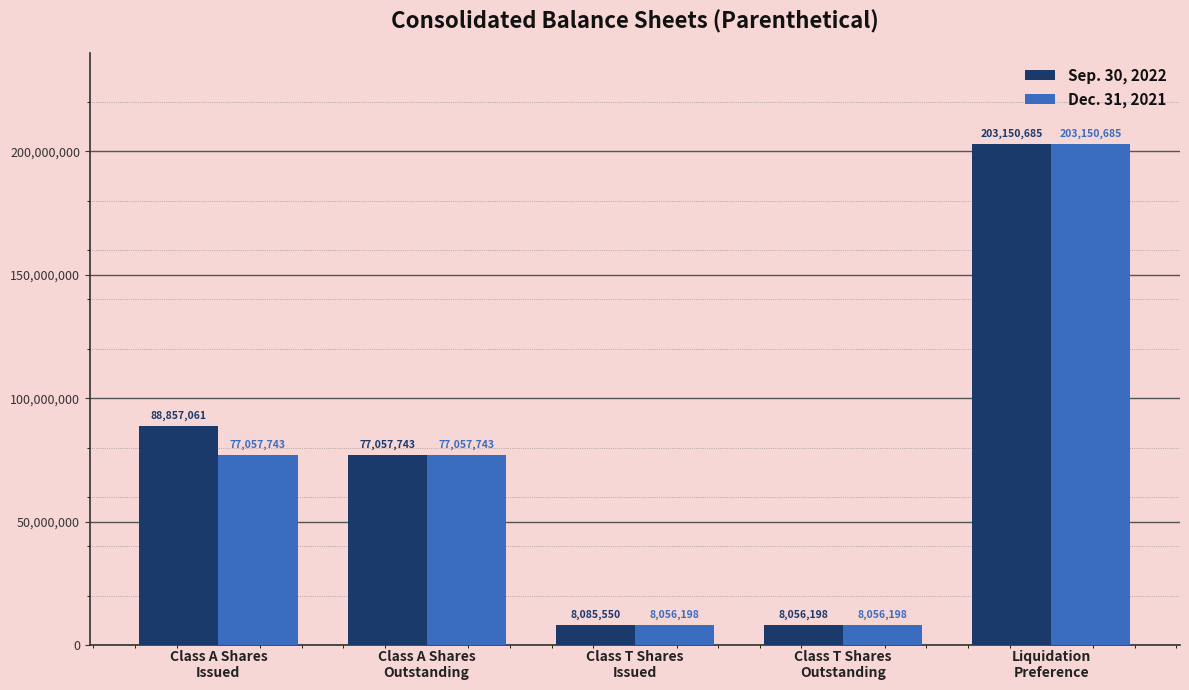

Reading right to left, extract all data points from this chart.

Sep. 30, 2022: 203150685	8056198	8085550	77057743	88857061
Dec. 31, 2021: 203150685	8056198	8056198	77057743	77057743